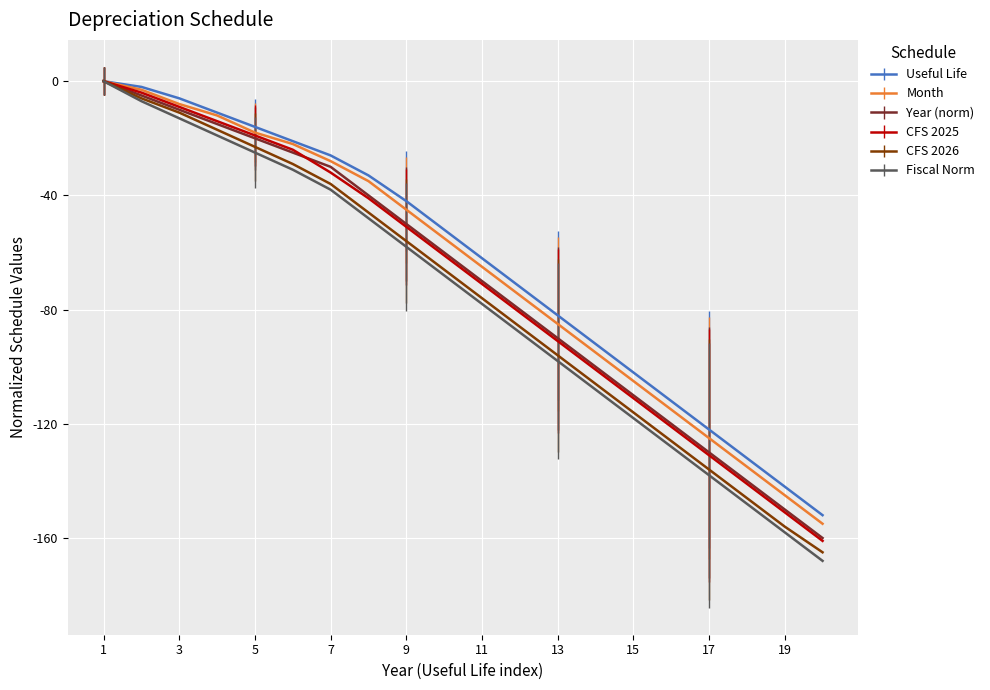

What are all the series names shown in the legend?

Useful Life, Month, Year (norm), CFS 2025, CFS 2026, Fiscal Norm